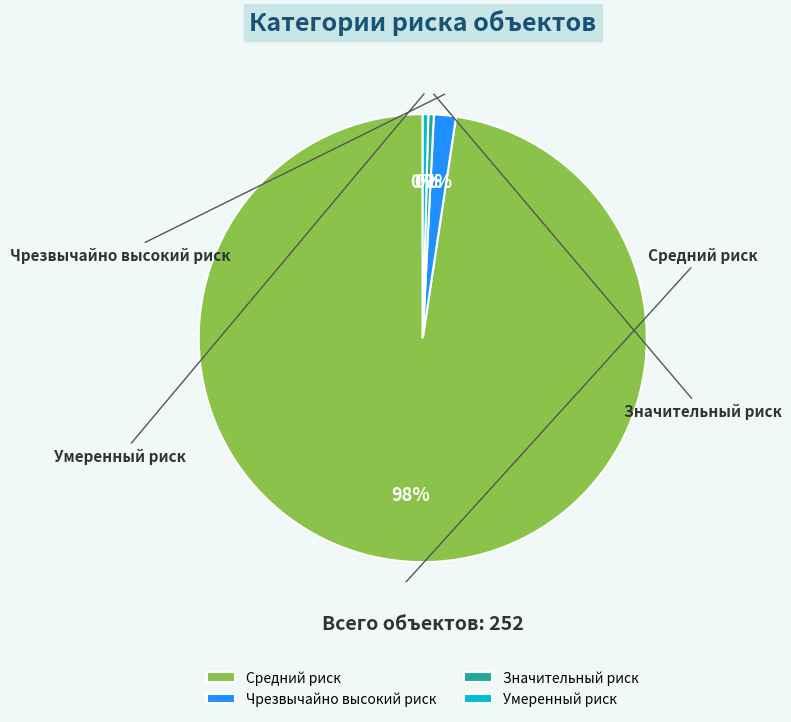

What percentage is the Средний риск slice, to the nearest percent?

98%